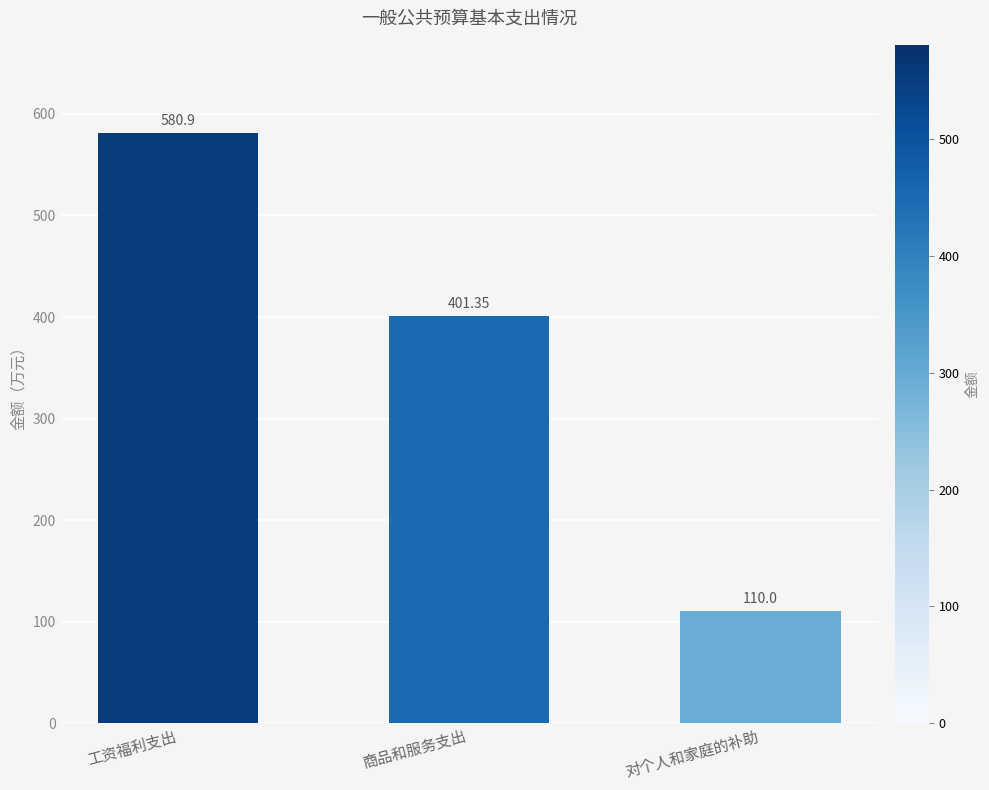

What position from the right is 商品和服务支出?

2